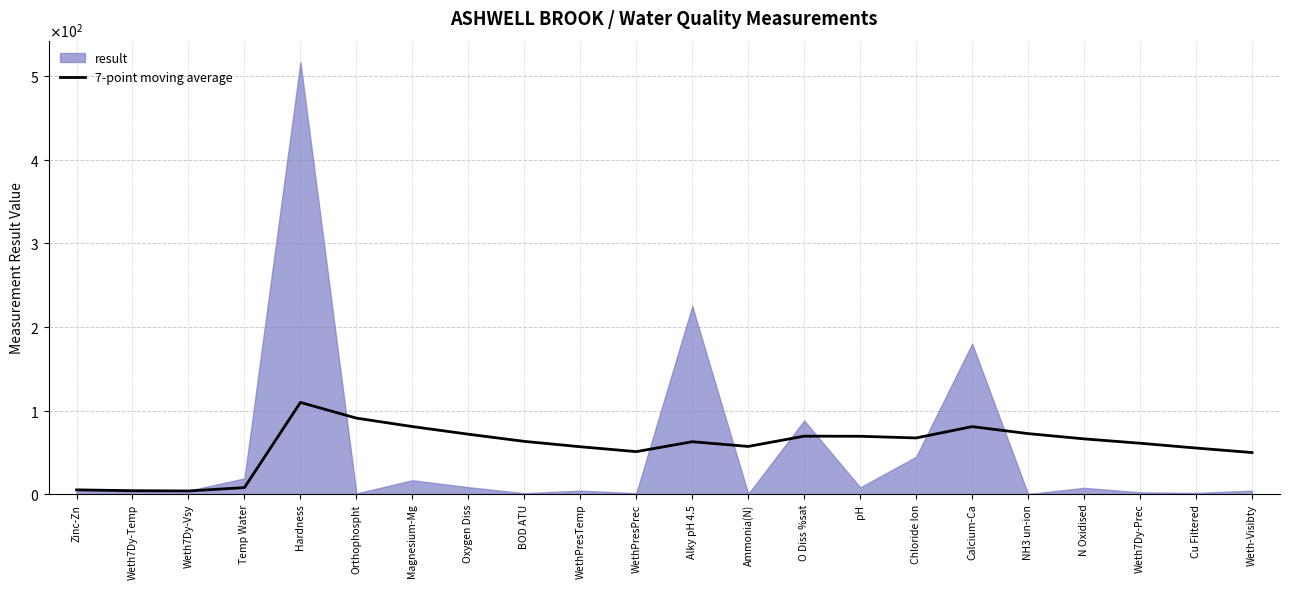

What is the change in value from Chloride Ion to NH3 un-ion?

+5.2